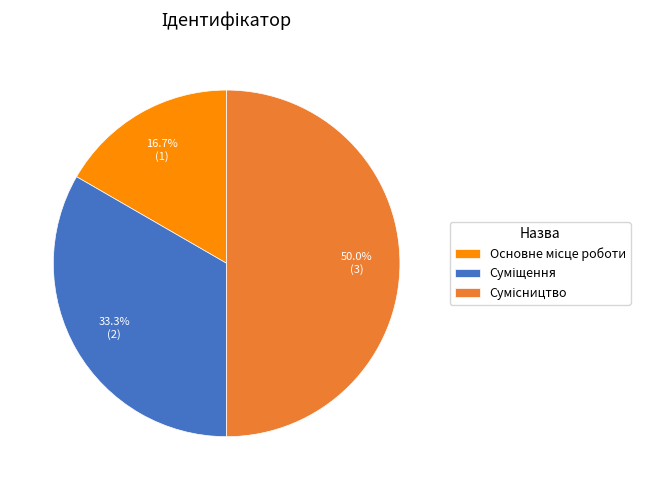

How many slices are in this pie chart?

3